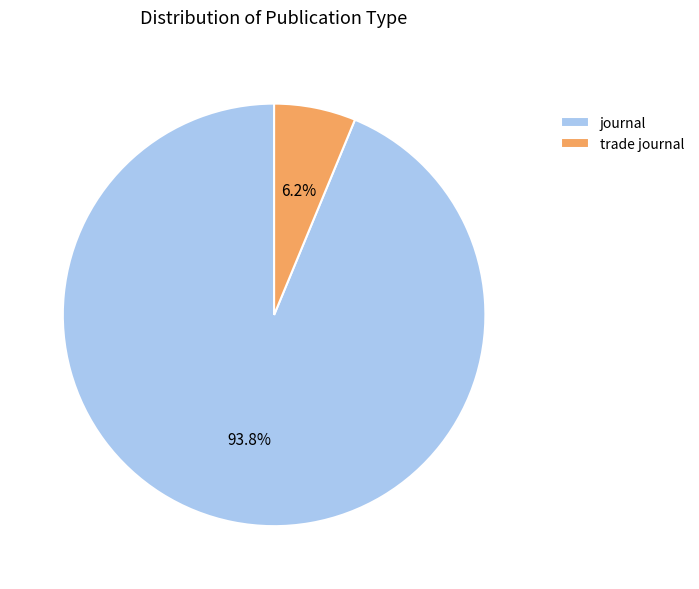

Which category has the biggest portion of the pie?

journal